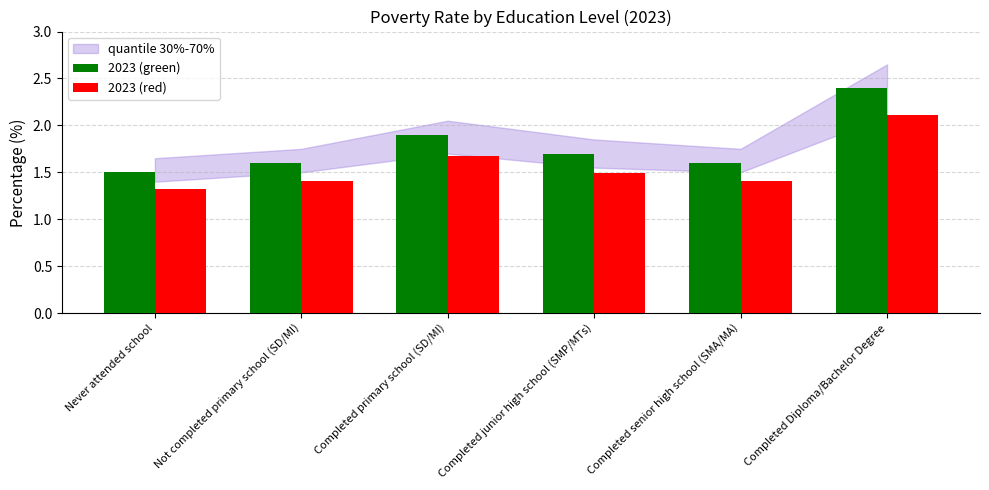

At Not completed primary school (SD/MI), list the series in order from smallest to largest.

2023 (red), 2023 (green)